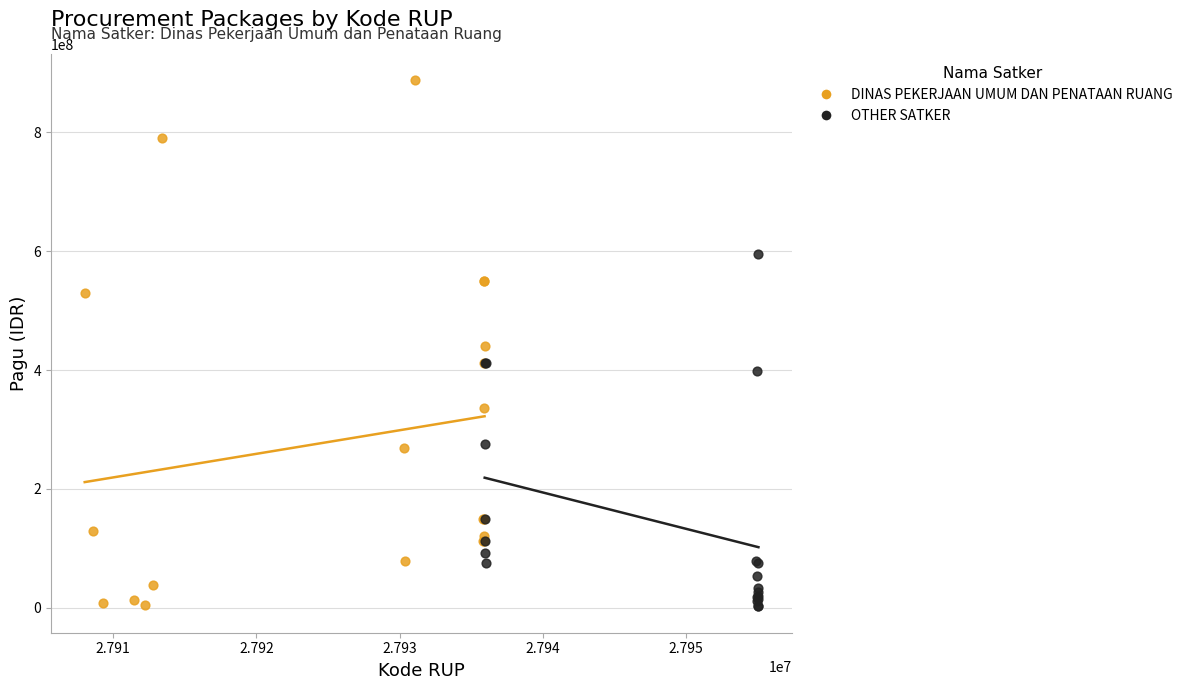

Which series has the largest Y range (max minus min)?

DINAS PEKERJAAN UMUM DAN PENATAAN RUANG